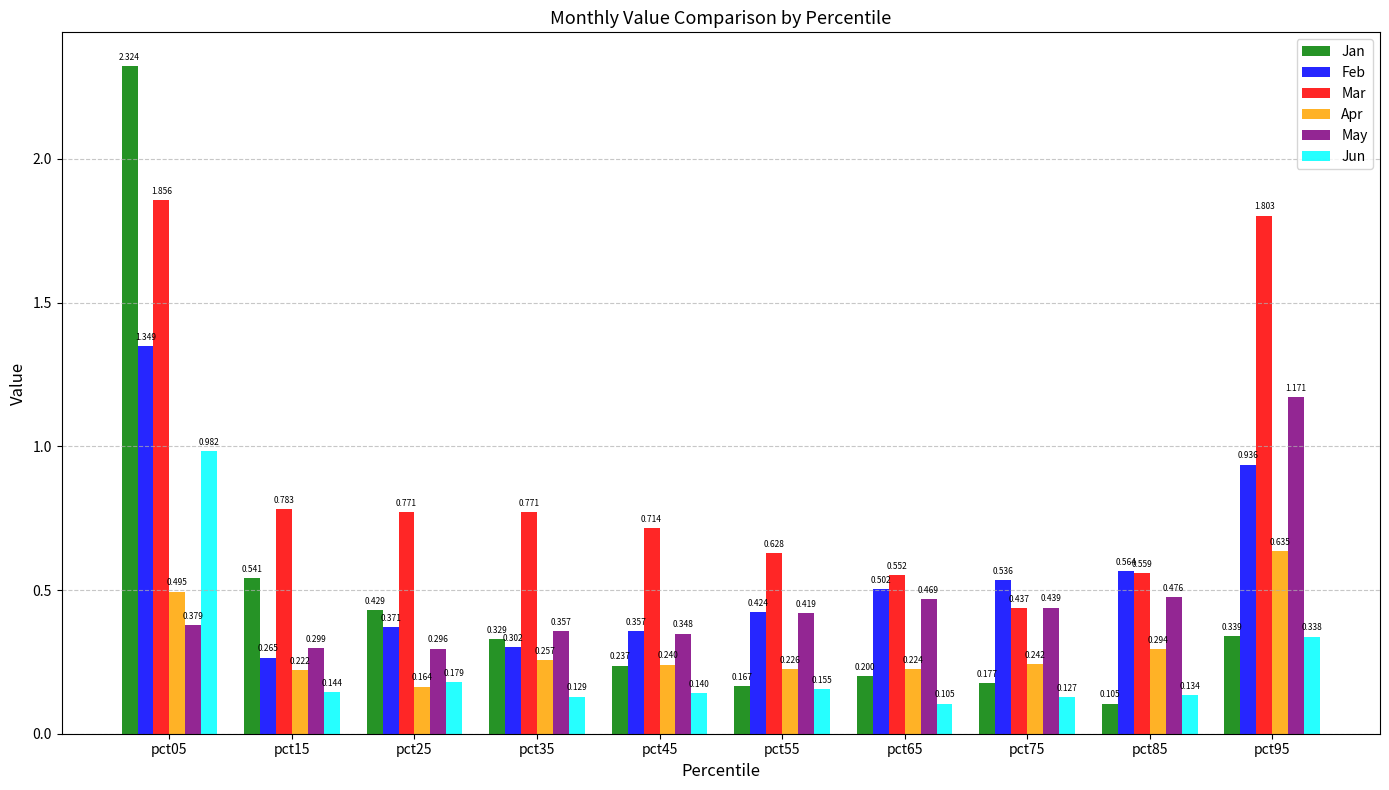

Is the value of Feb at pct85 greater than the value of Mar at pct95?

No